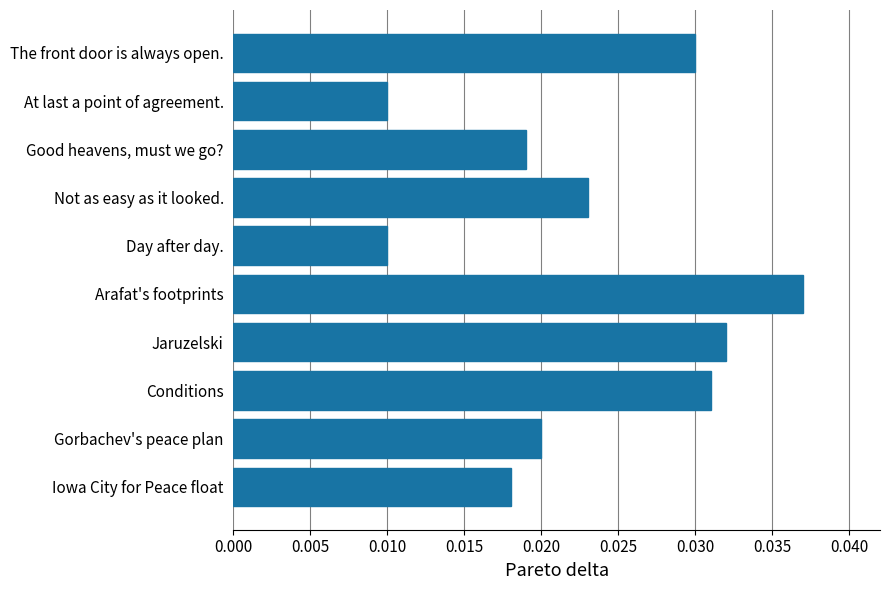

Which category has the highest value across all series?

Arafat's footprints